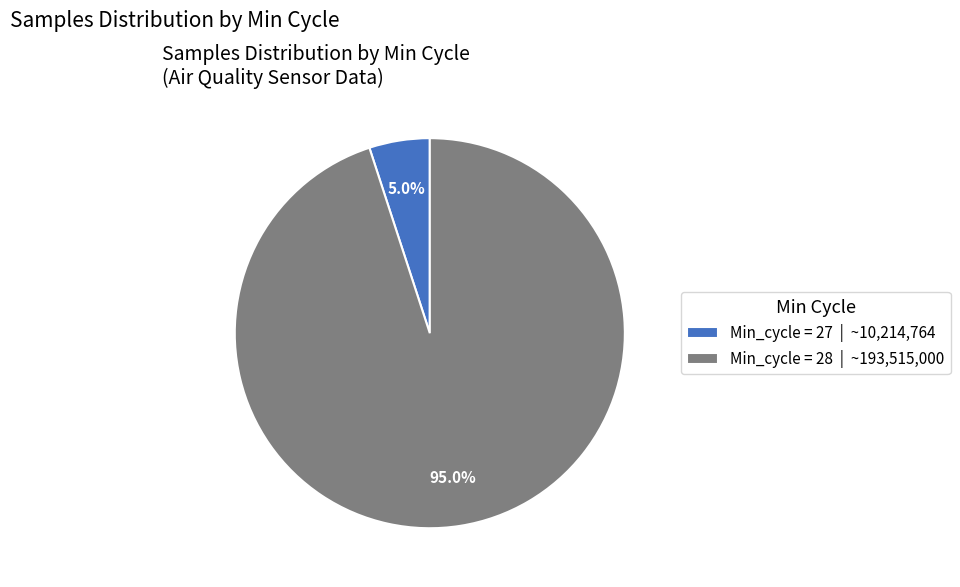

Which category accounts for the majority?

Min_cycle = 28 | ~193,515,000